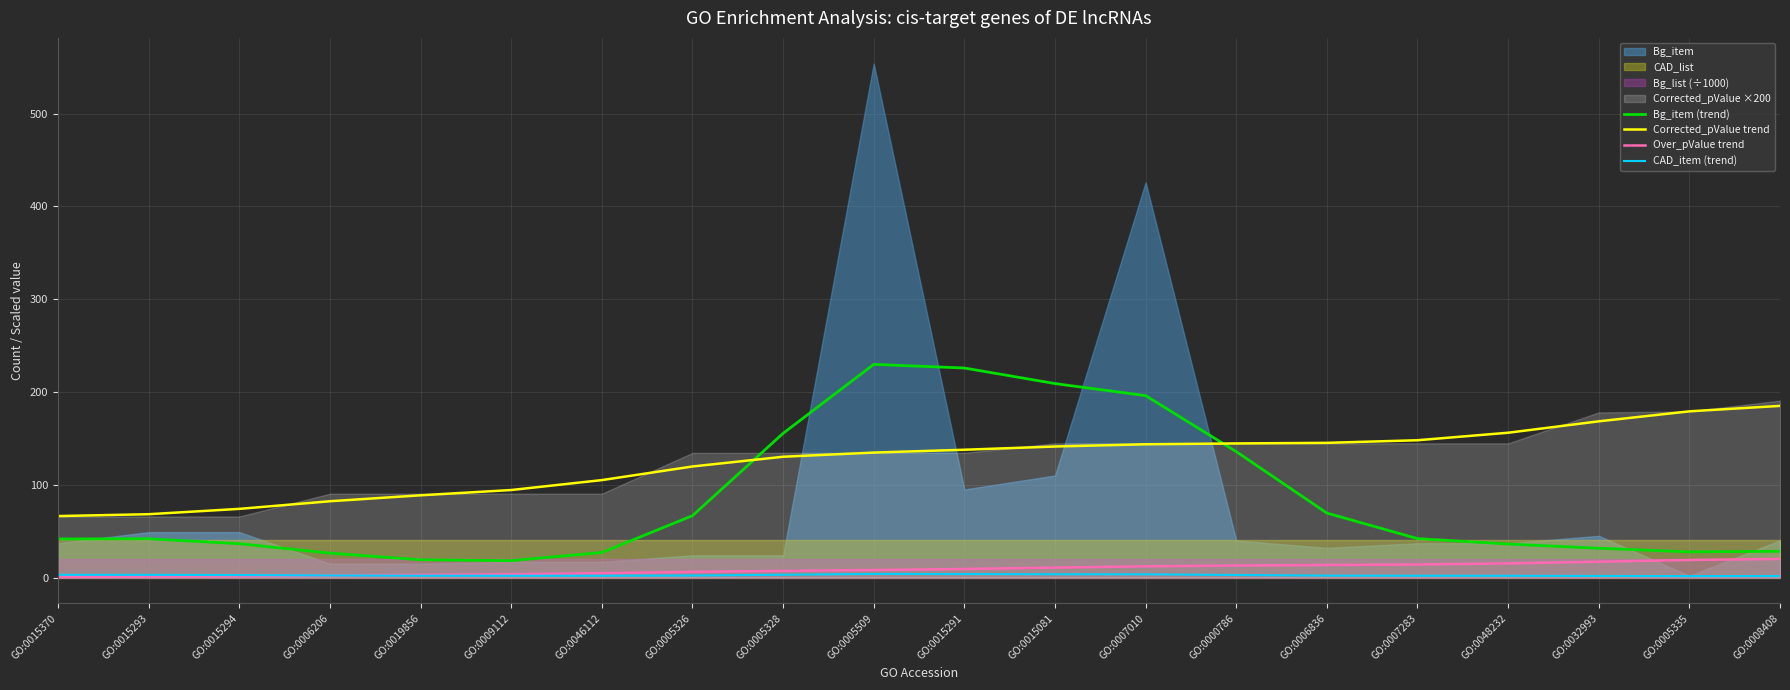

How many lines are shown in the chart?

4